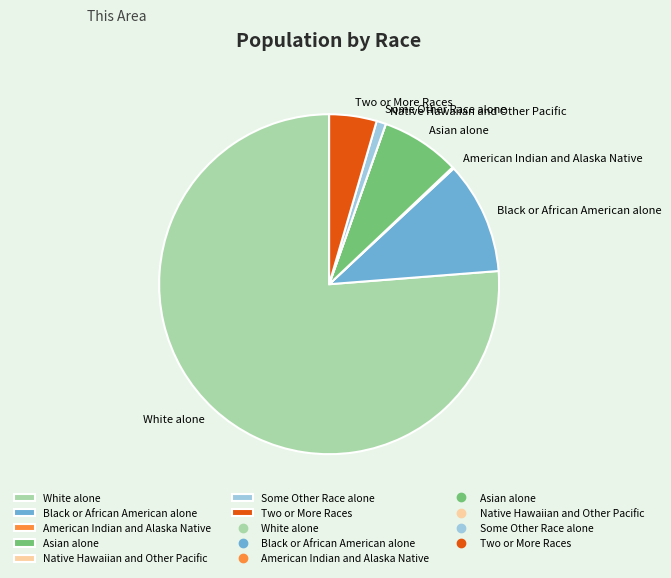

Which slice is the largest?

White alone